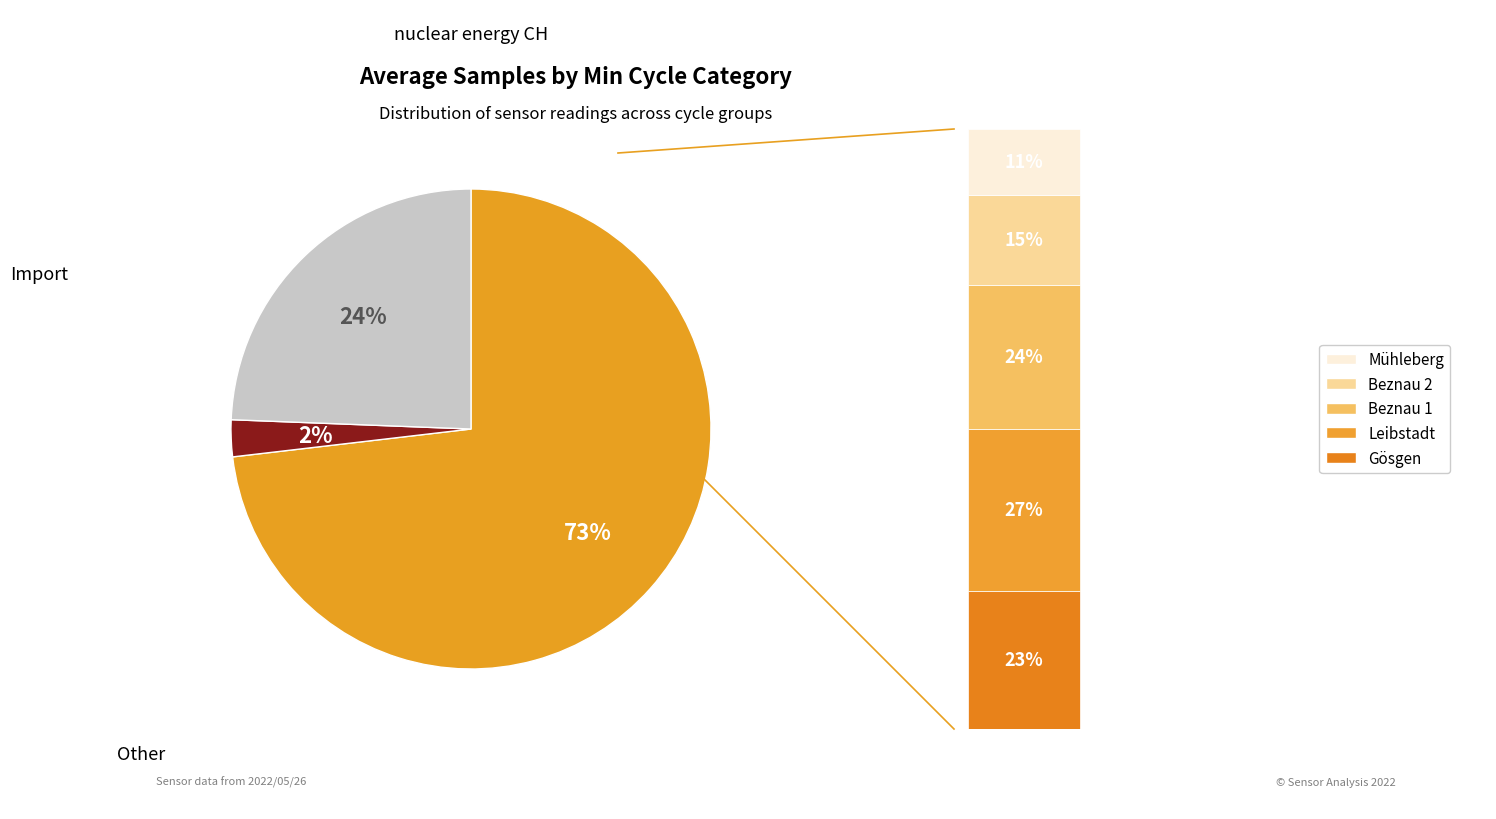

What is the ratio of the value at 28 to the value at 28?

1.0